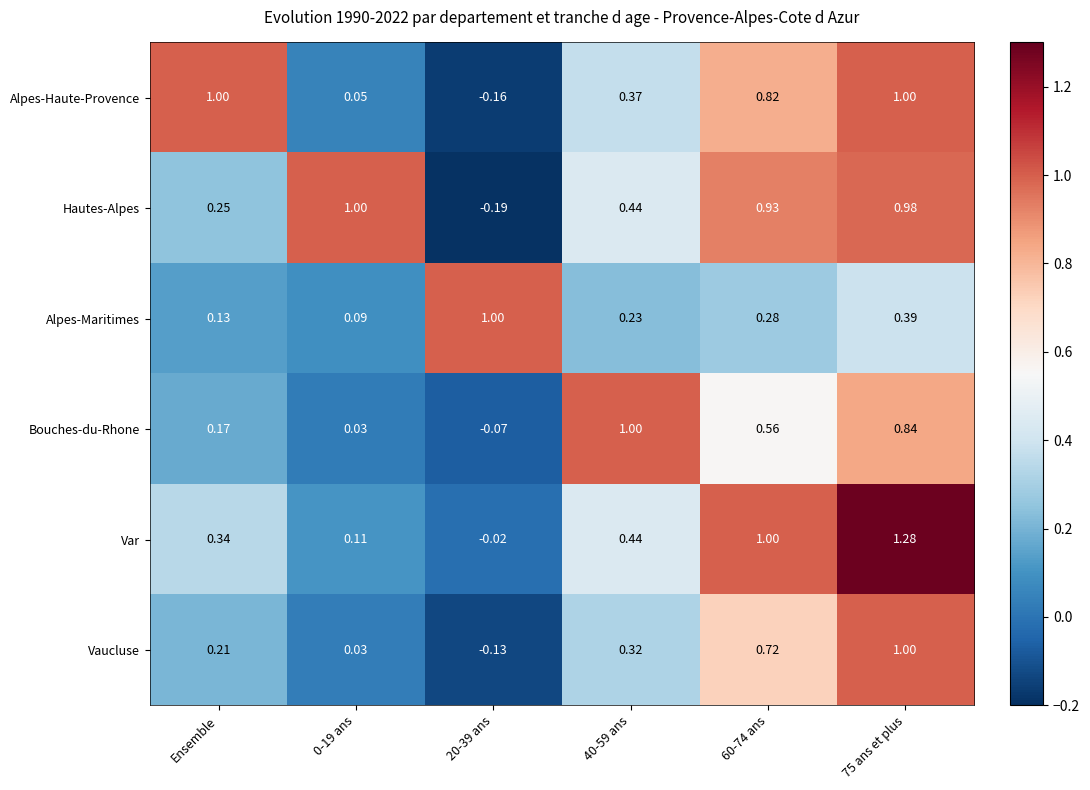

Between 20-39 ans and 40-59 ans, which series saw the biggest shift?

Bouches-du-Rhone